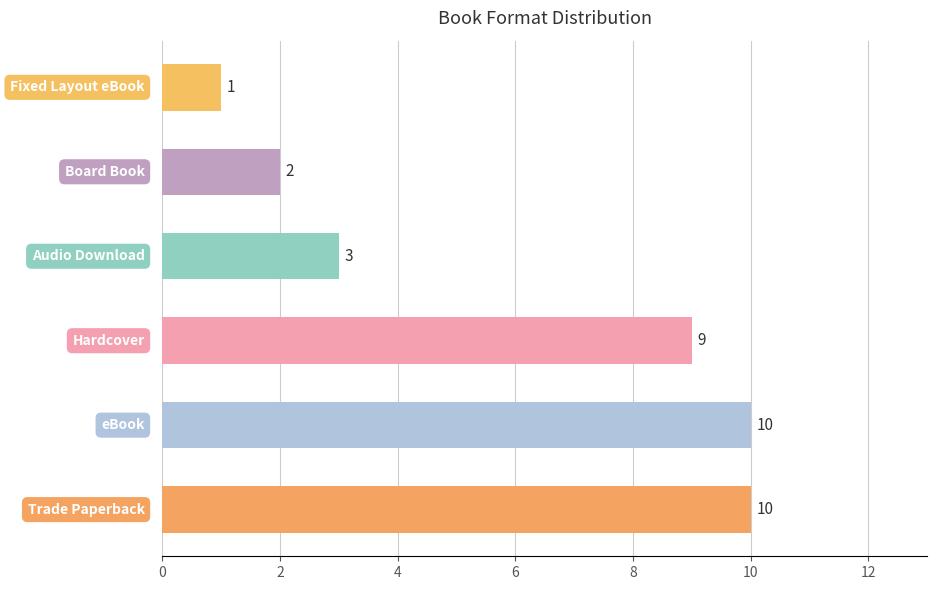

Count the values in the range 2 to 10.

5